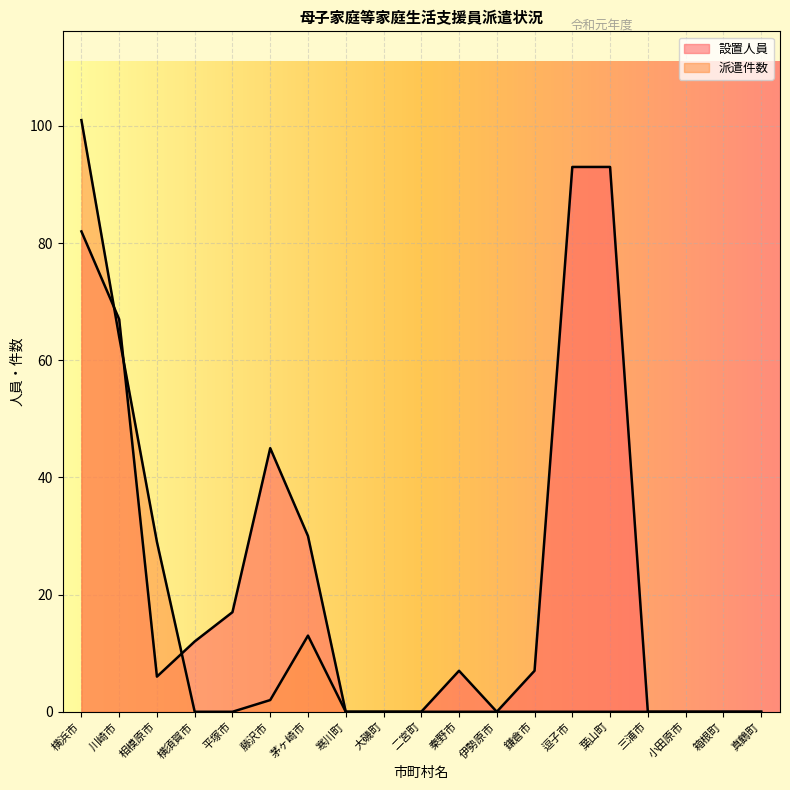

What is the difference between the 設置人員 values at 鎌倉市 and 茅ヶ崎市?

23